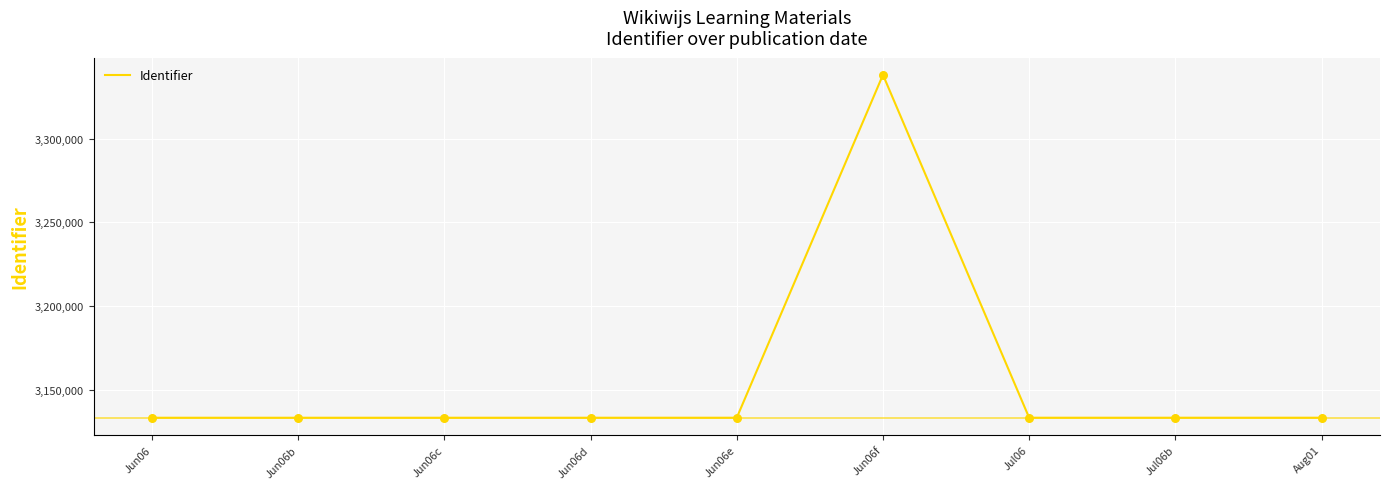

What is the change in value from Jun06e to Aug01?

+8